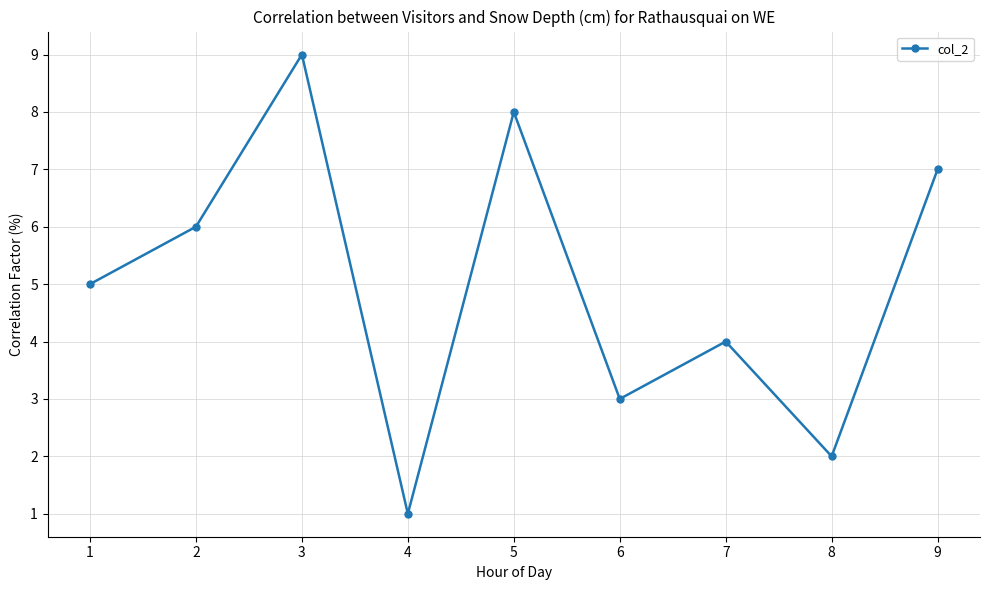

Approximately how many times larger is the value at 3 compared to 8?

4.5